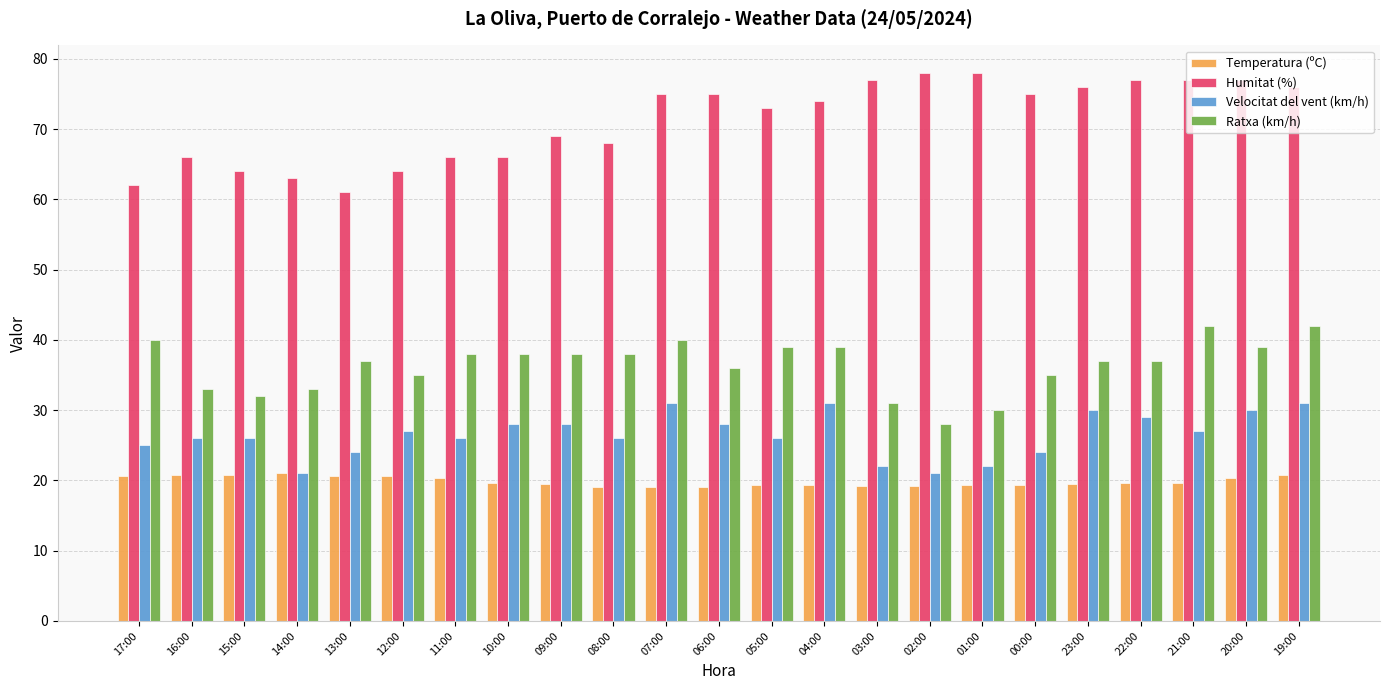

List the series in order of their peak value, lowest first.

Temperatura (ºC), Velocitat del vent (km/h), Ratxa (km/h), Humitat (%)